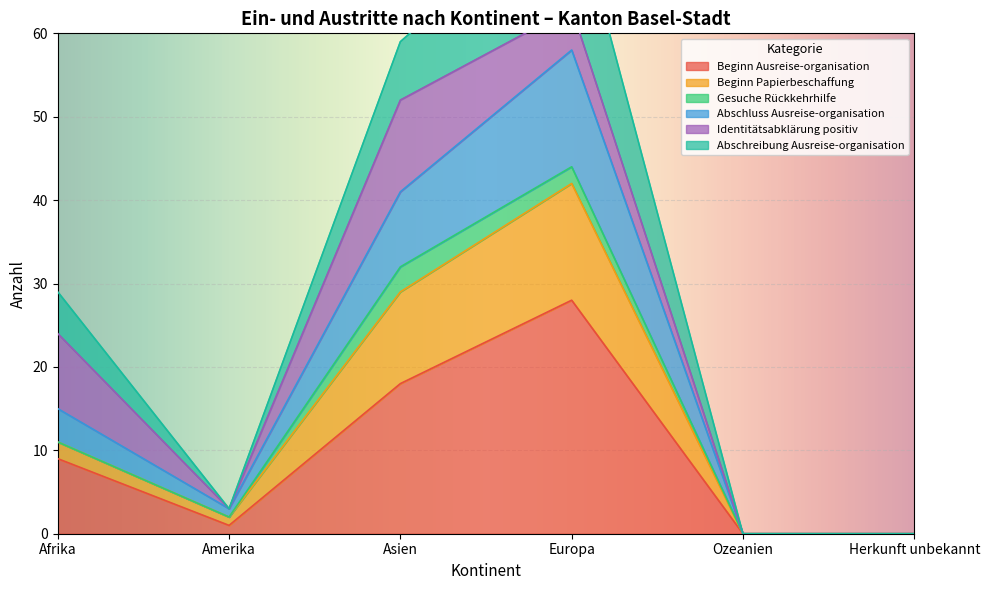

What is the approximate value of Beginn Ausreise-organisation at Asien?

18